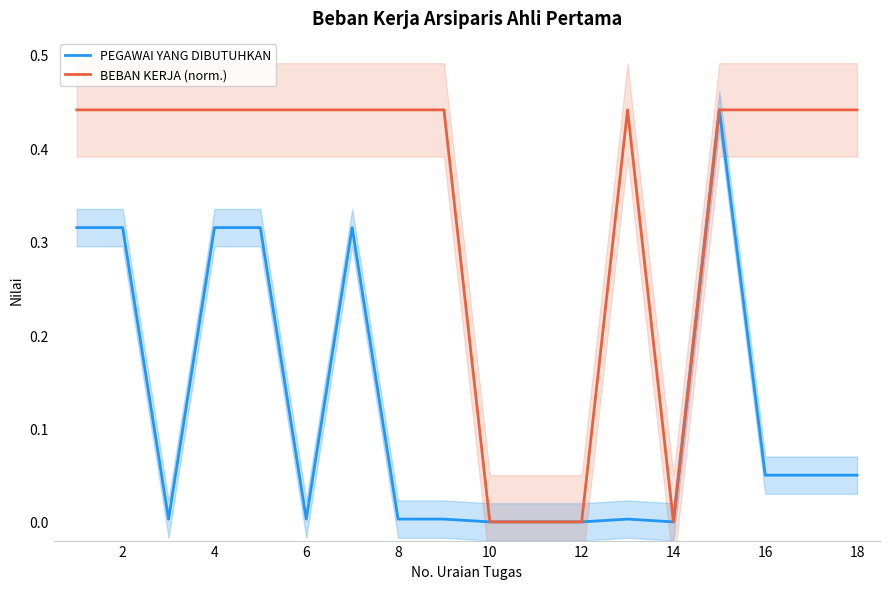

Which series has the largest range (max minus min)?

PEGAWAI YANG DIBUTUHKAN